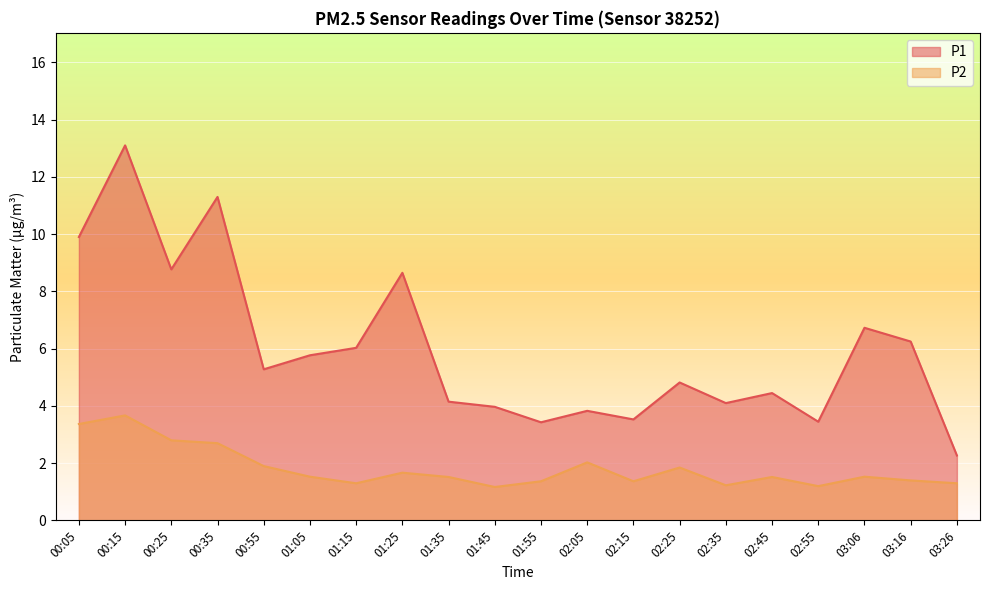

What is the difference between the second highest and minimum values in the P1 series?

9.0